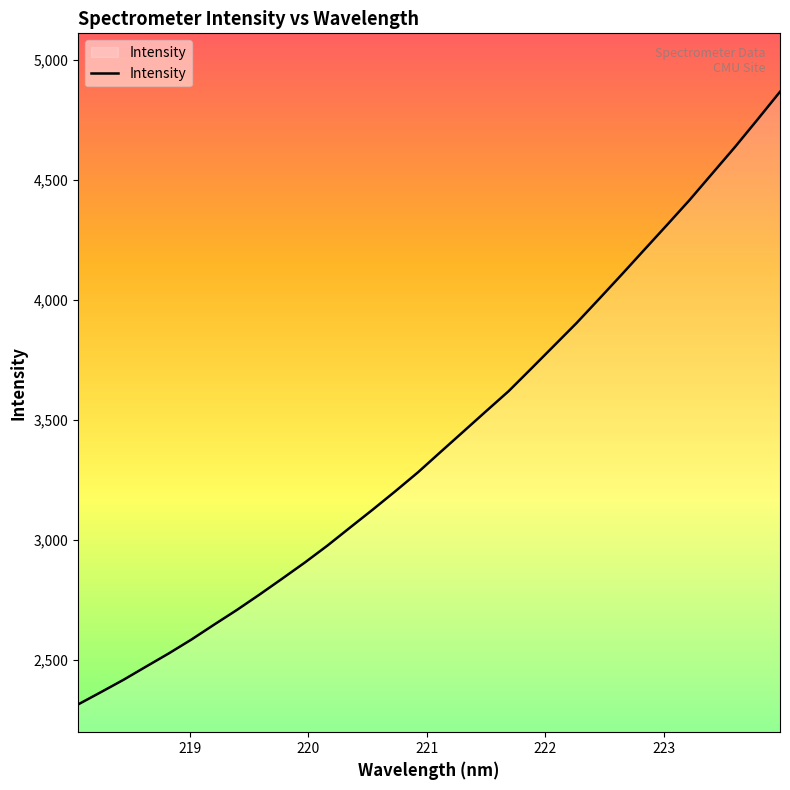

What is the minimum value shown in the chart?

2315.7